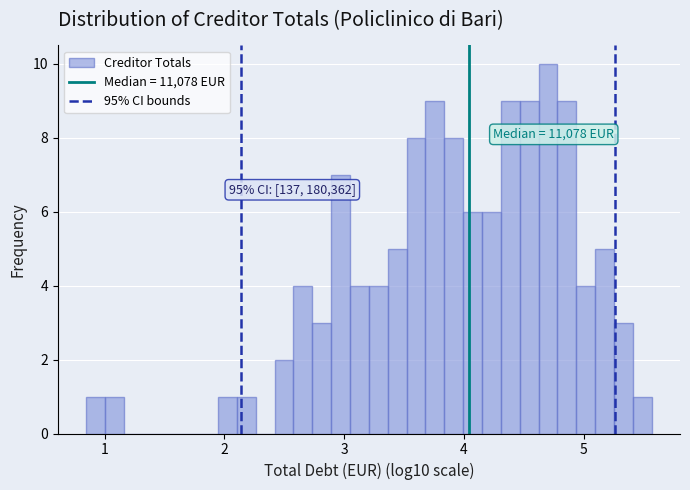

Read against the x-axis, roughly where is the centre of the tallest bar?

4.7